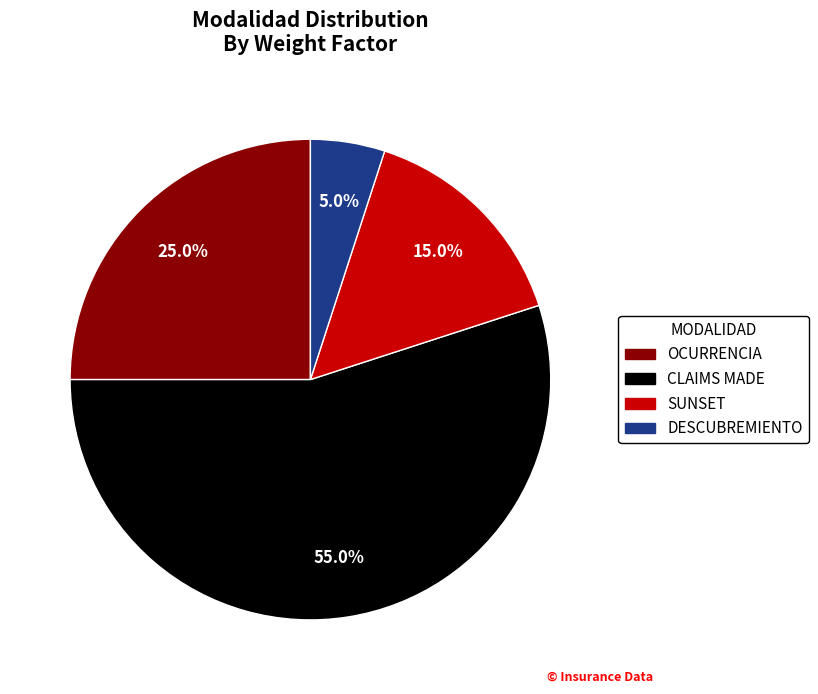

Which has a higher value, DESCUBREMIENTO or CLAIMS MADE?

CLAIMS MADE